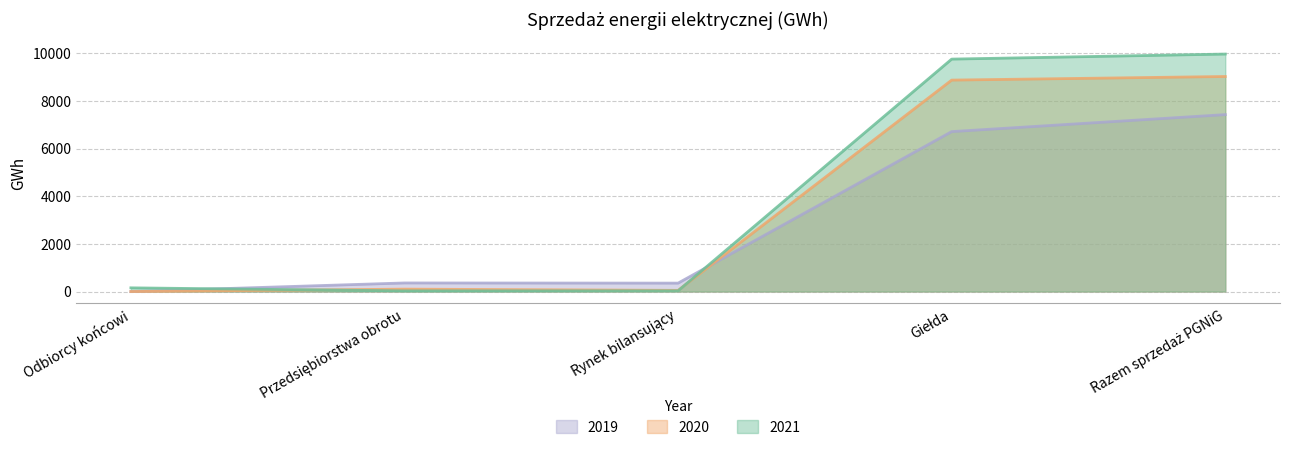

How many categories are shown in the chart?

5